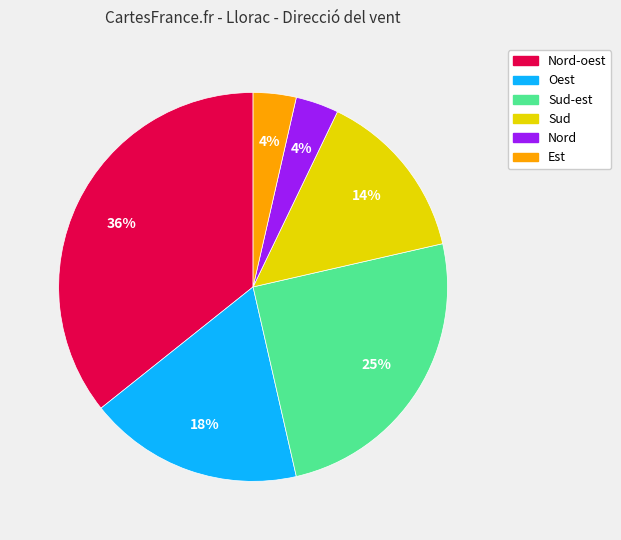

To the nearest percent, what is the average slice percentage?

17%